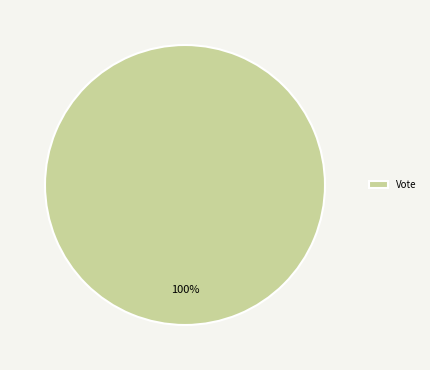

Rank the categories by value from lowest to highest.

Vote